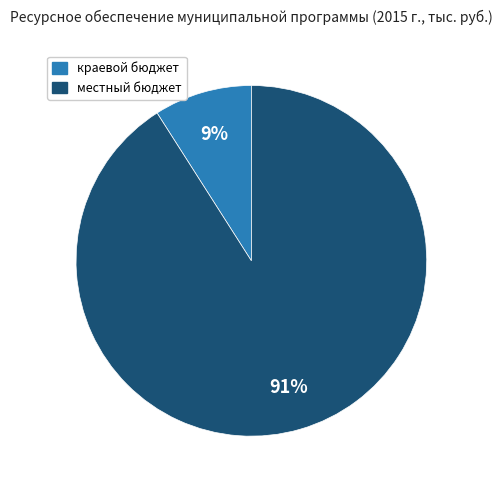

Is there any slice that represents more than half of the pie?

Yes